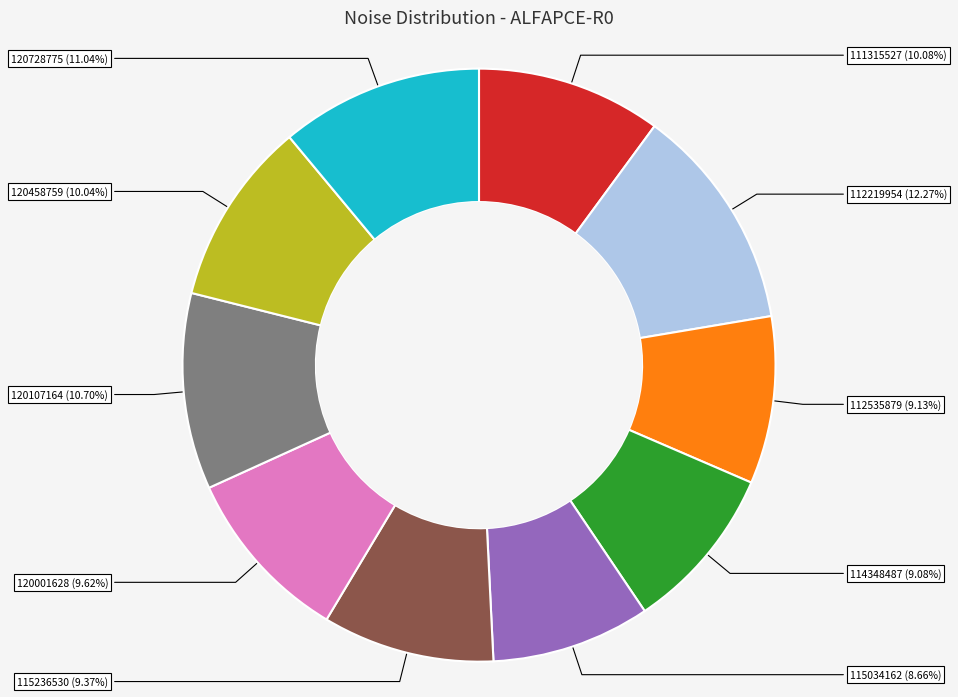

Is there any slice that represents more than half of the pie?

No